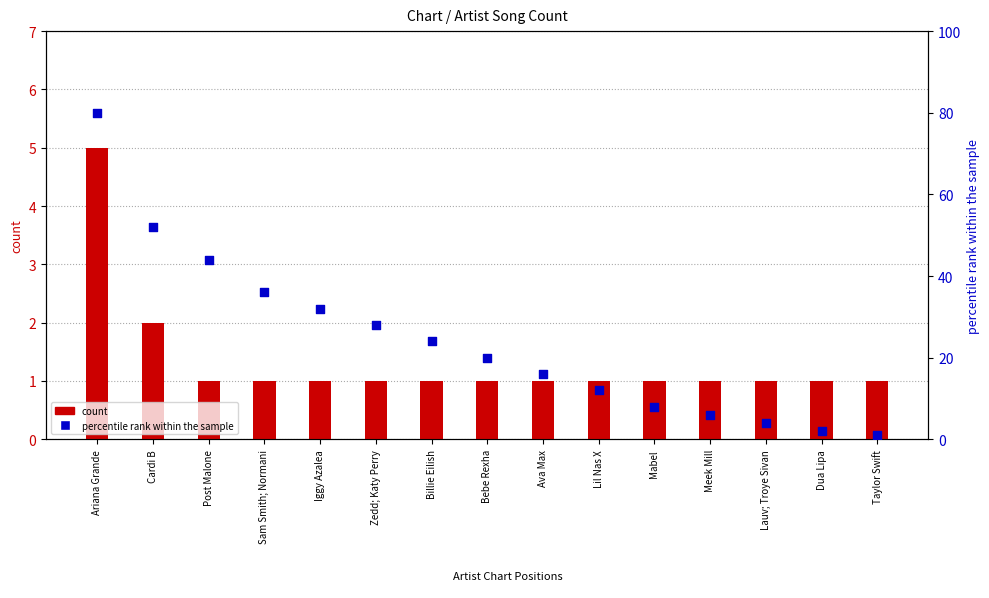

What is the total value across all series at Taylor Swift?

2